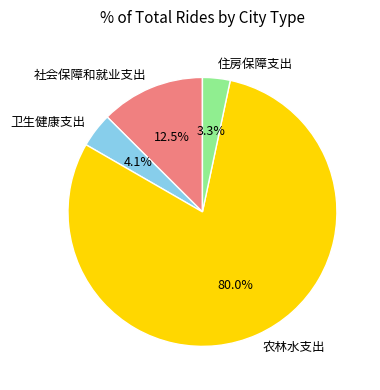

How many slices are in this pie chart?

4